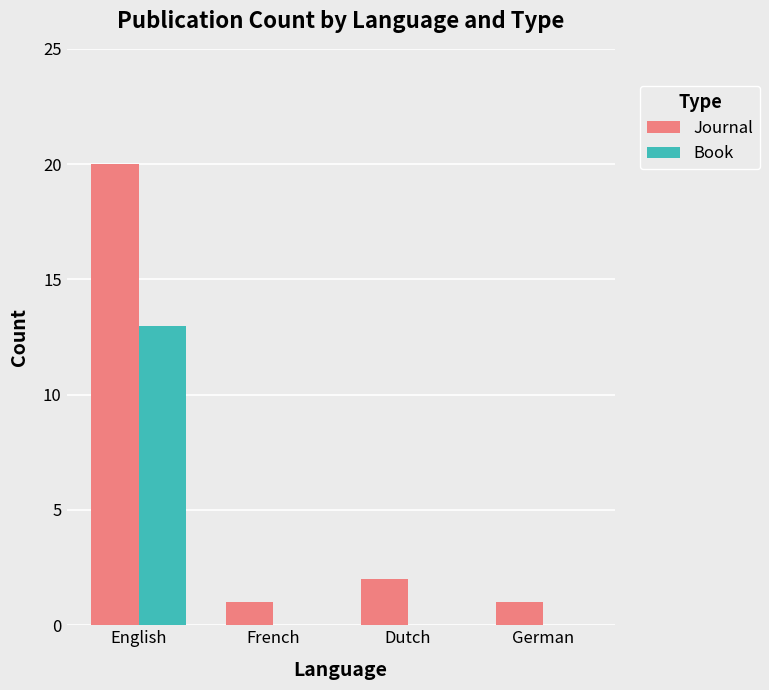

Which series has the largest total across all categories?

Journal